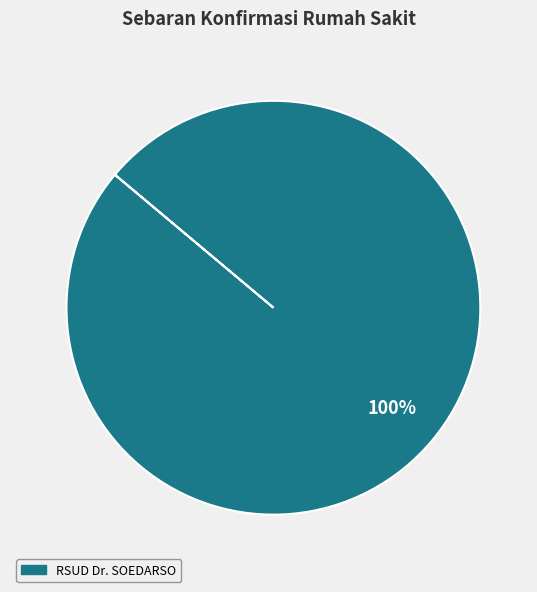

Does any single category account for the majority?

Yes